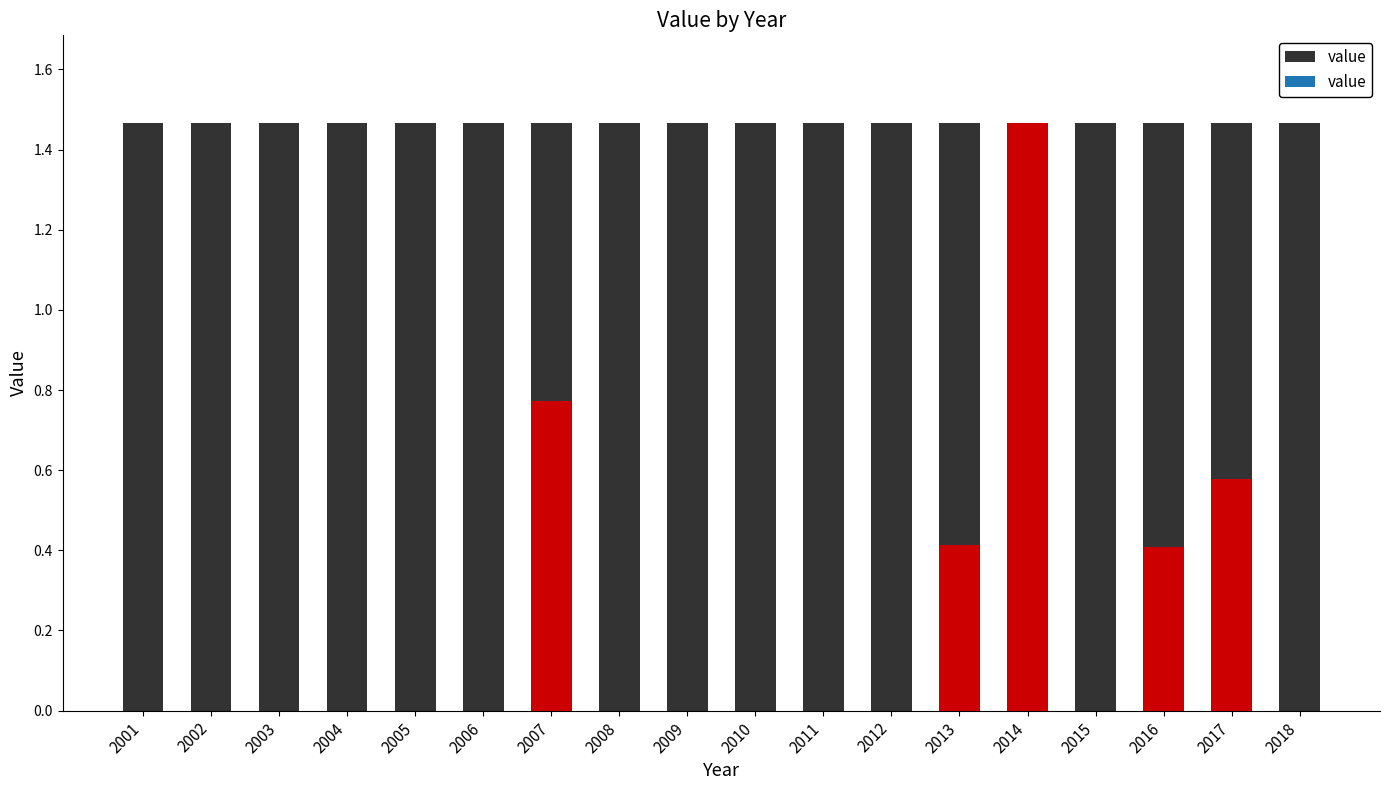

Where is the data nearest to the value 0?

2002